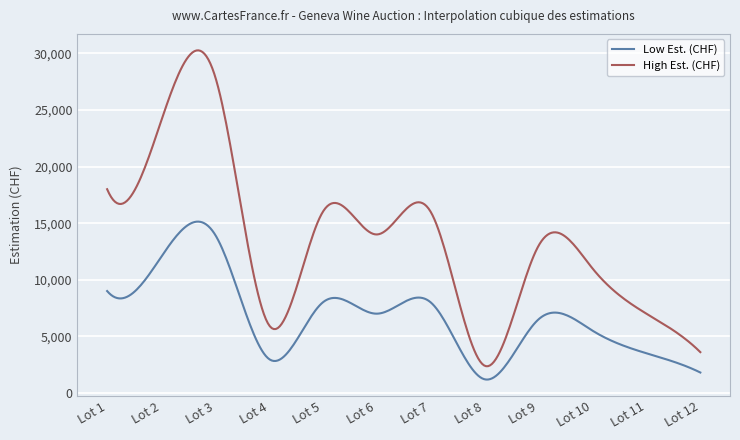

Which series has the largest total across all categories?

High Est. (CHF)